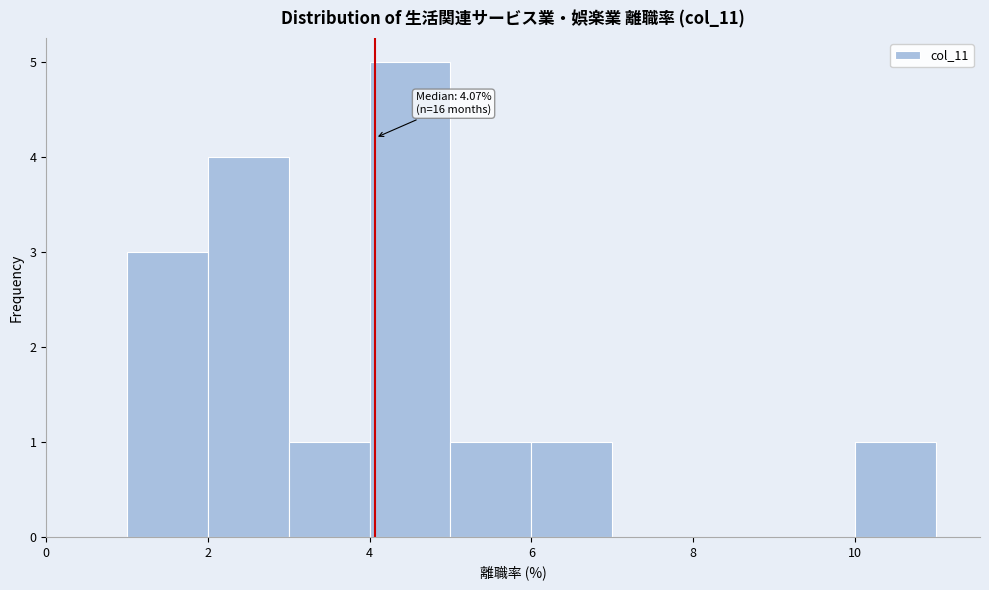

Which range on the x-axis has the tallest bar?

4 to 5